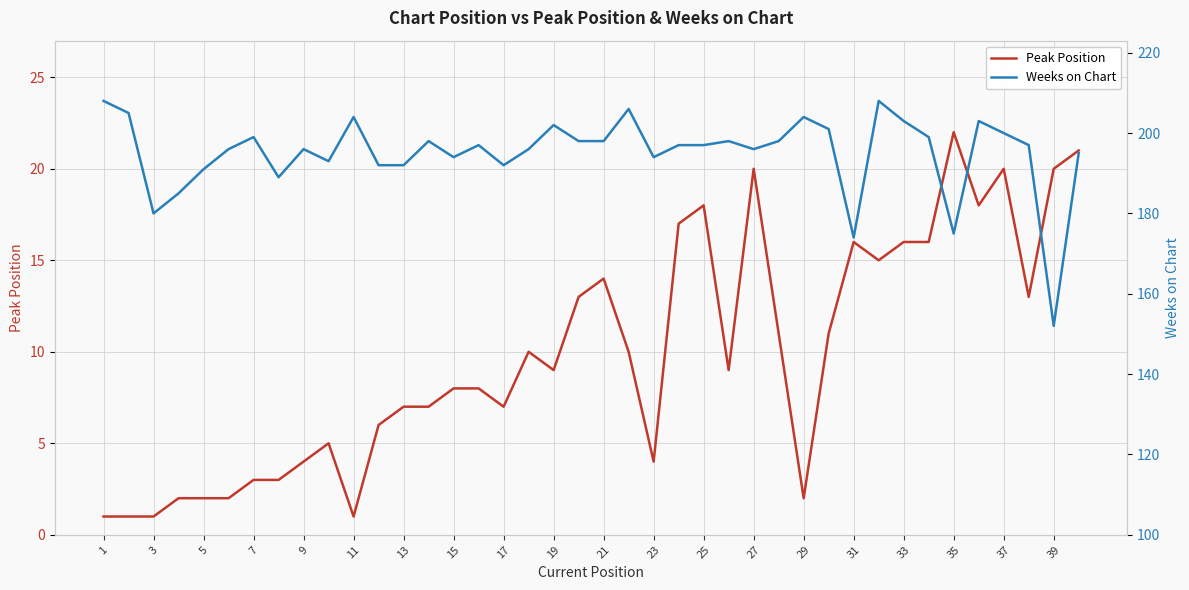

What is the smallest value displayed?

1